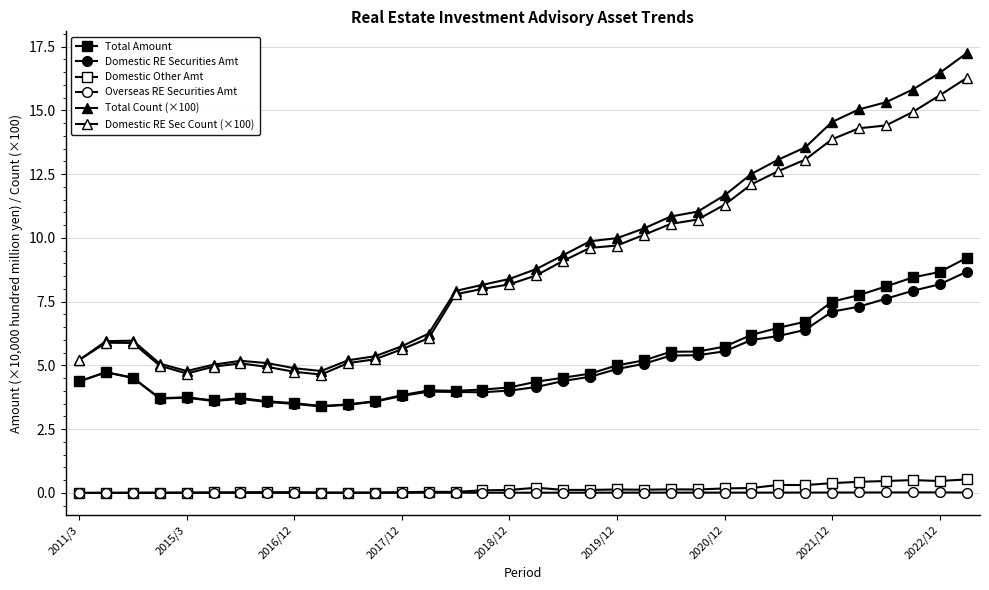

Does the chart have visible grid lines?

Yes